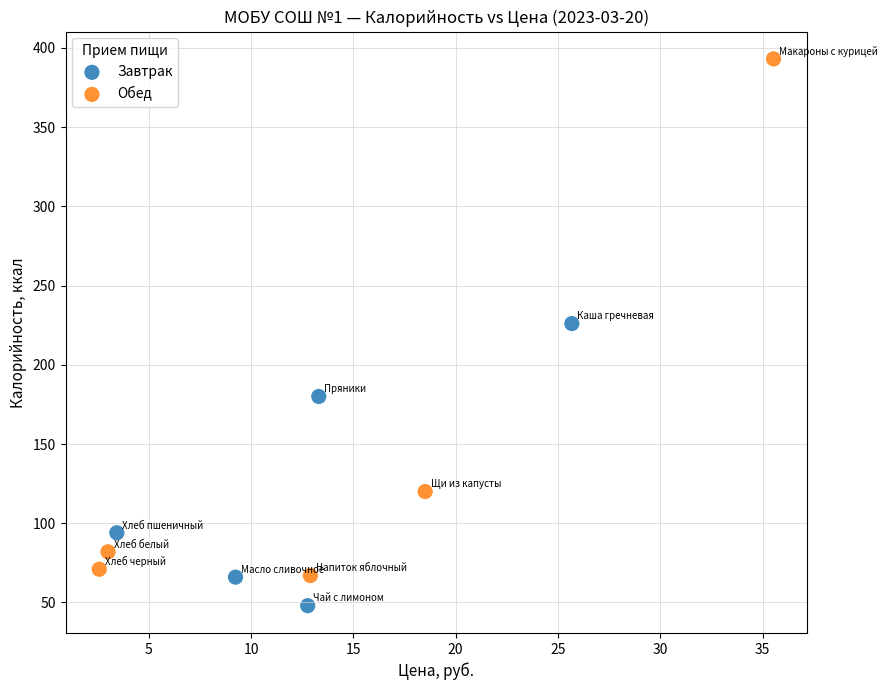

Which series reaches the maximum Y coordinate?

Обед